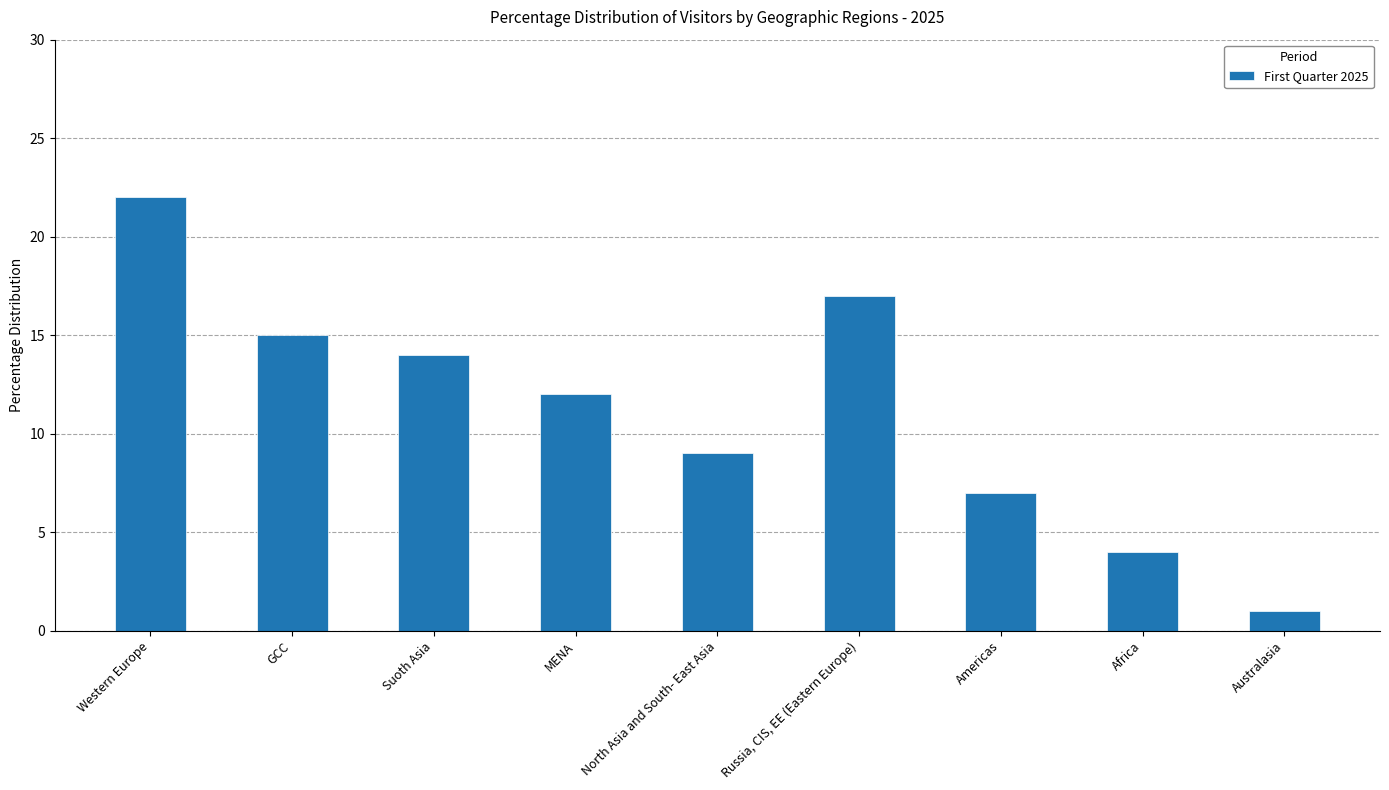

Which label corresponds to the smallest value in the chart?

Australasia